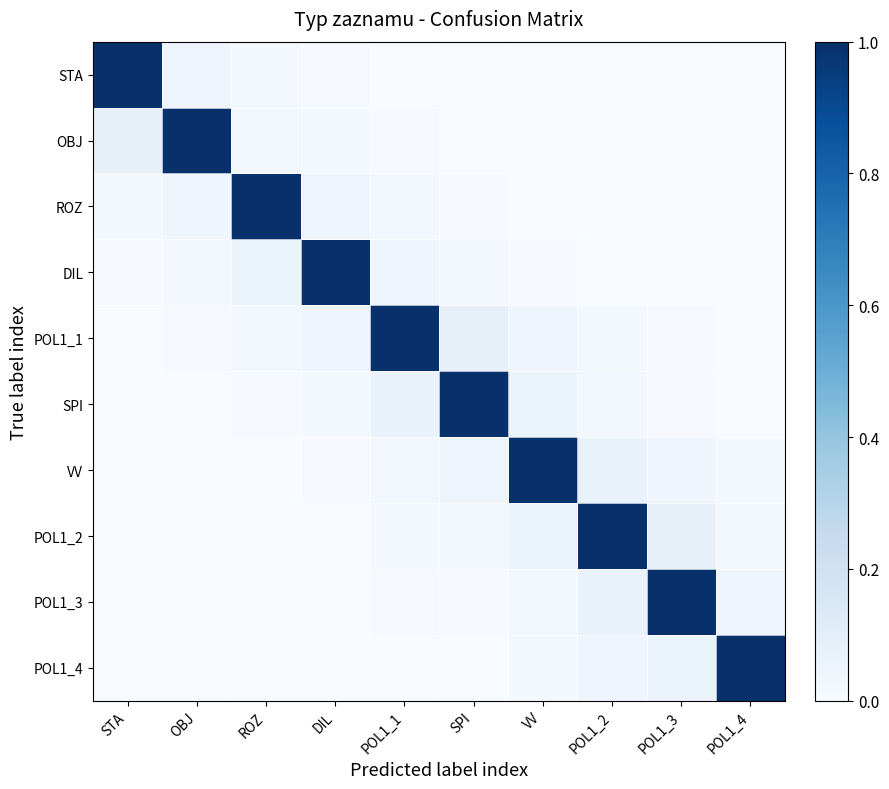

At how many categories does at least one series exceed 0?

10